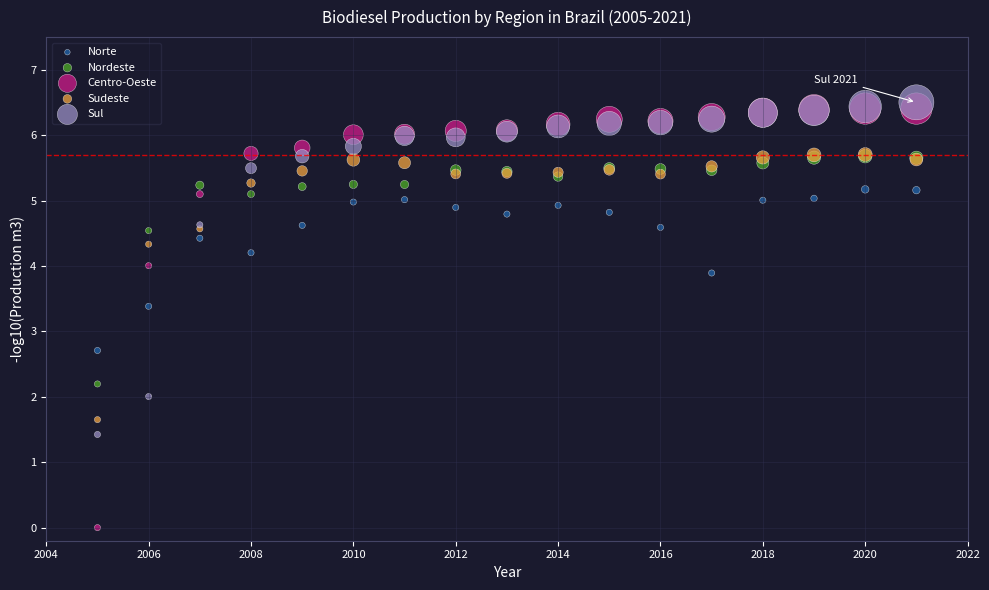

Across all series, what Y value is closest to 3?

2.7